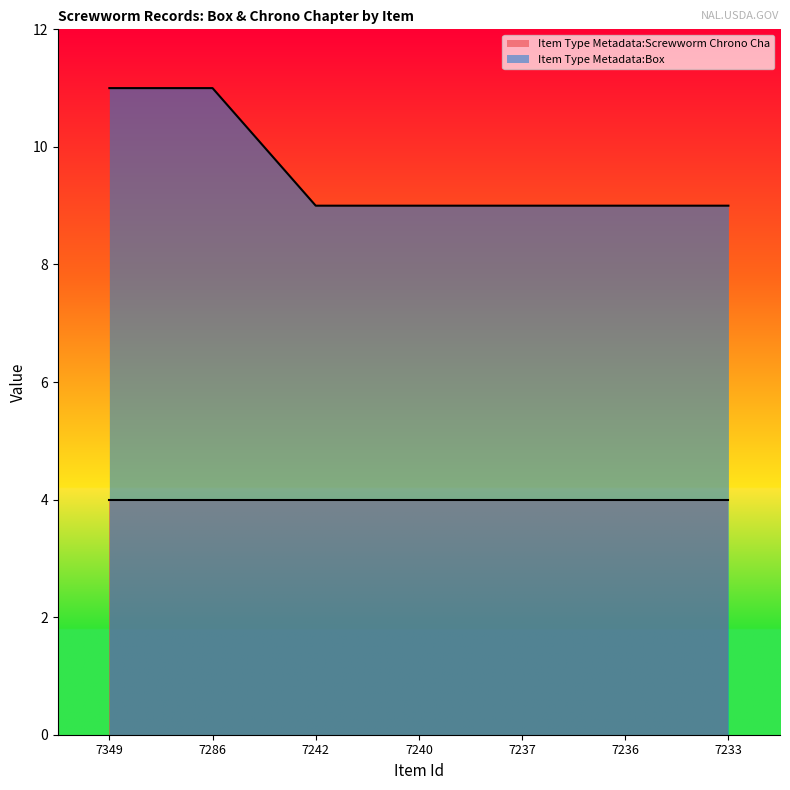

How many categories are shown in the chart?

7